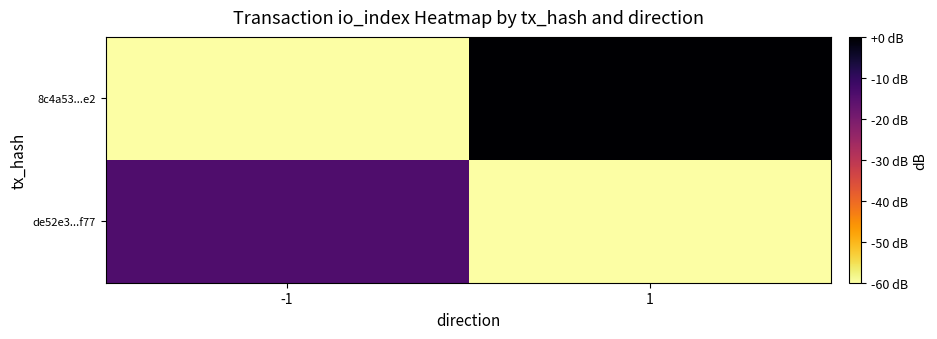

Rank the series by their average value, from lowest to highest.

de52e3...f77, 8c4a53...e2